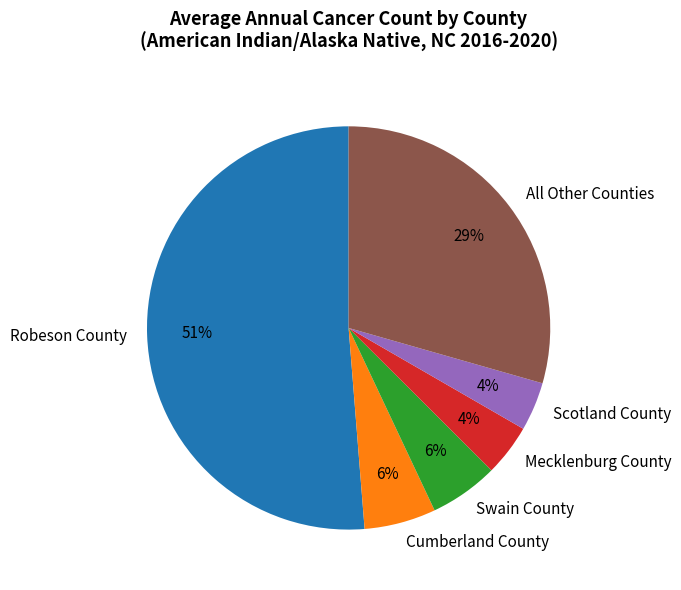

Which category has the biggest portion of the pie?

Robeson County